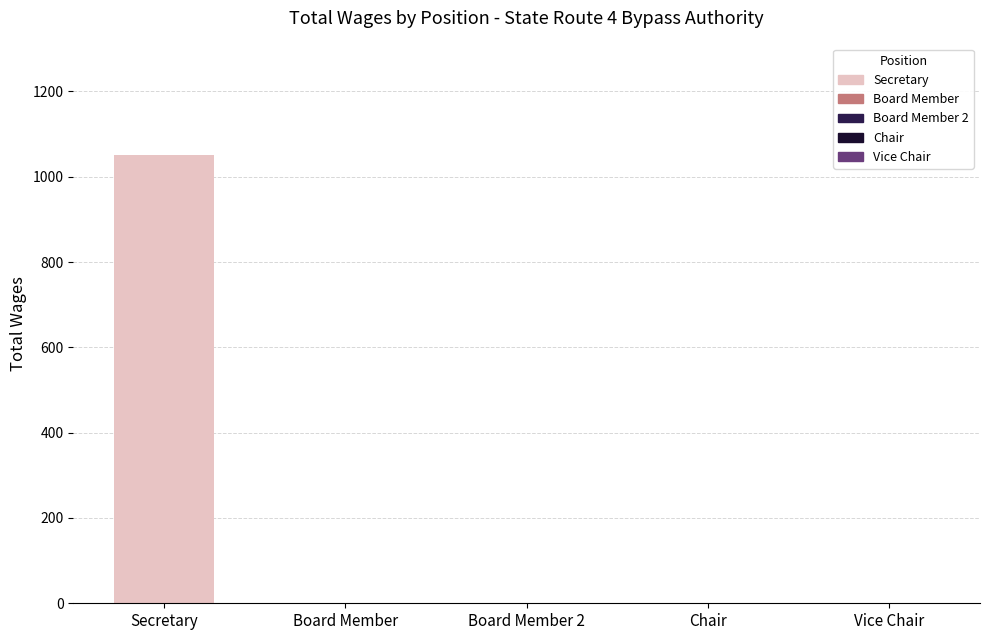

The value at Chair is 641. True or false?

False